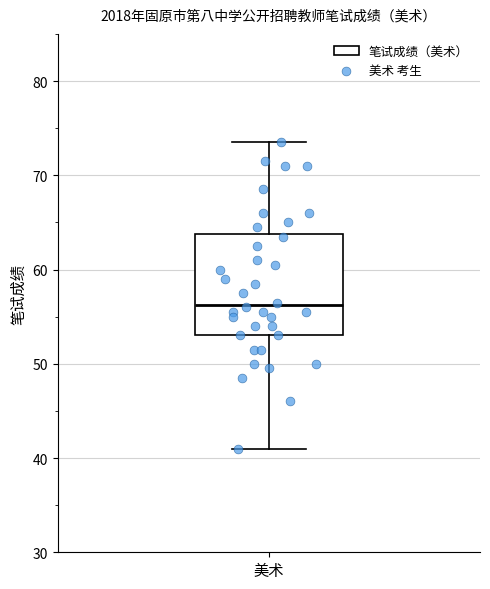

Transcribe this box plot: give where the median line is, the range the box spans, and where the two whiskers end, as read against the y-axis. The values are not printed on the chart, so give them approximately, as read against the axis.

median 56, box 53 to 64, whiskers 41 to 74